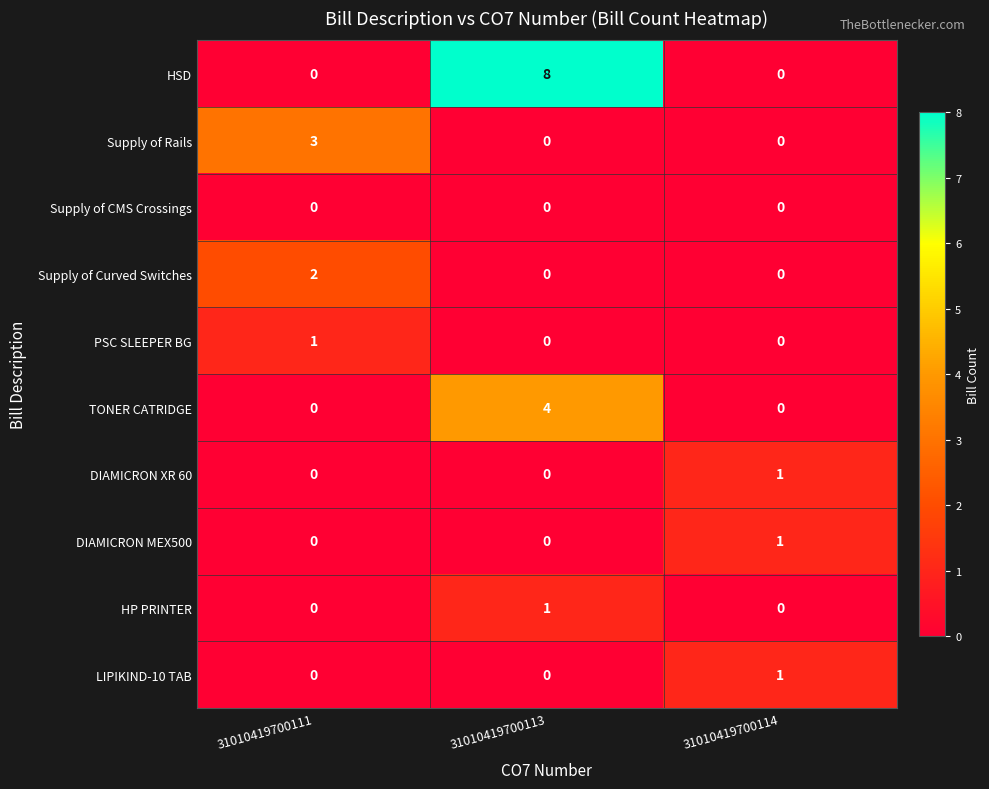

The Supply of Curved Switches series shows 3 at 31010419700111. True or false?

False